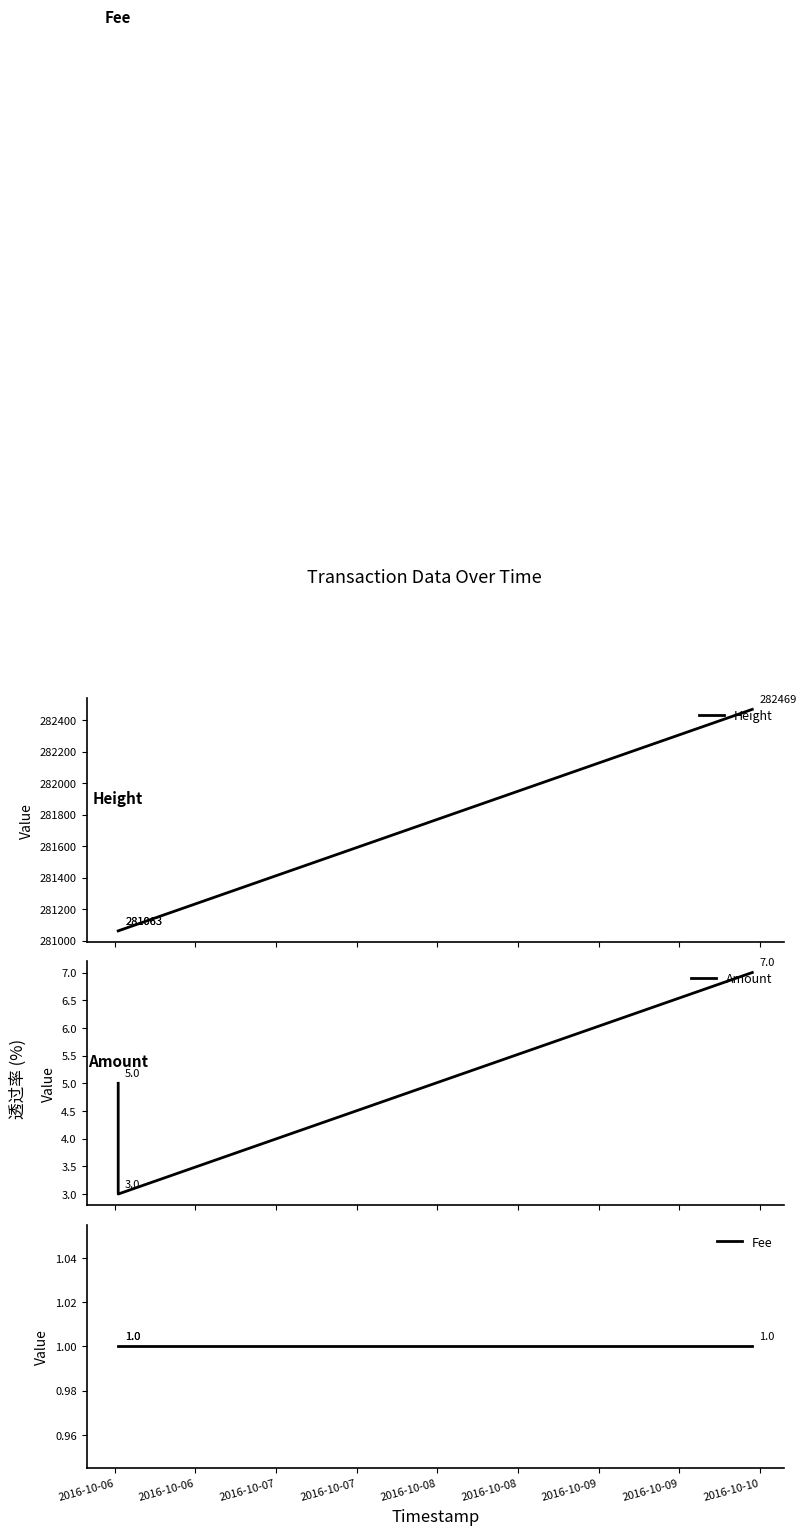

The Fee series shows 1 at 2016-10-07. True or false?

True